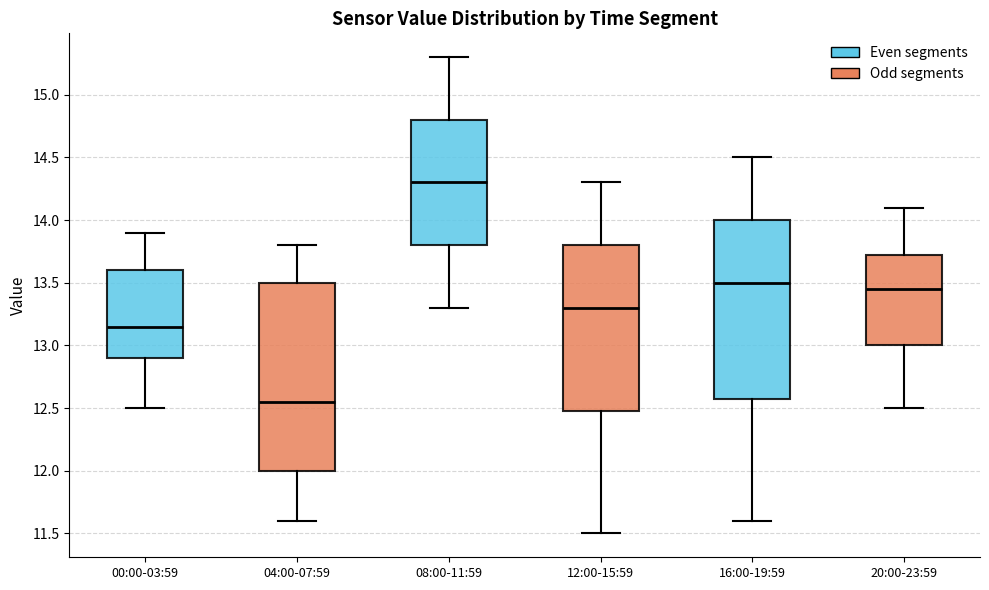

Which box's median line is the highest?

08:00-11:59